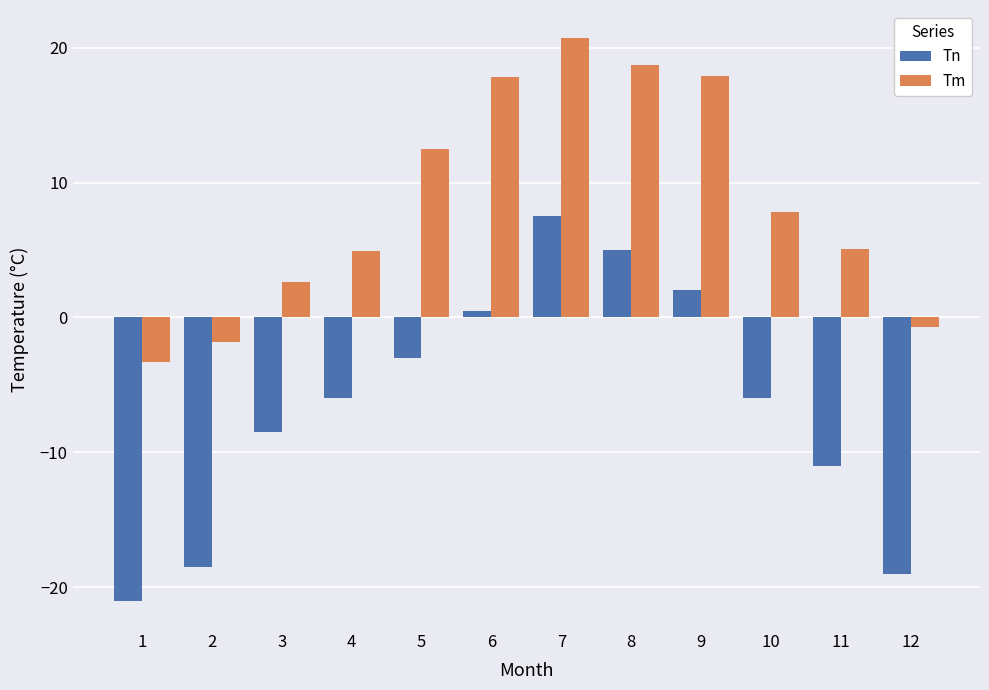

Is the value of Tn at 1 greater than the value of Tm at 1?

No